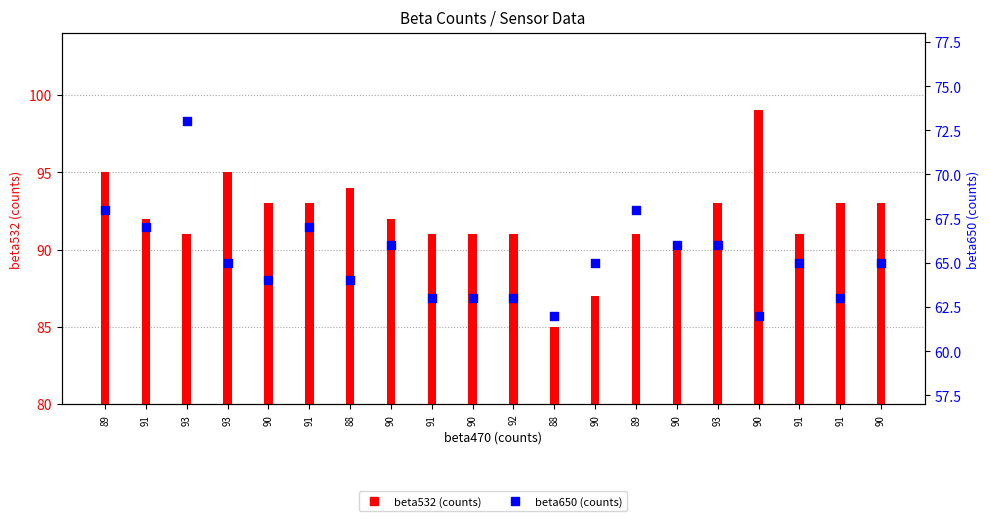

Which series has the largest total across all categories?

beta532